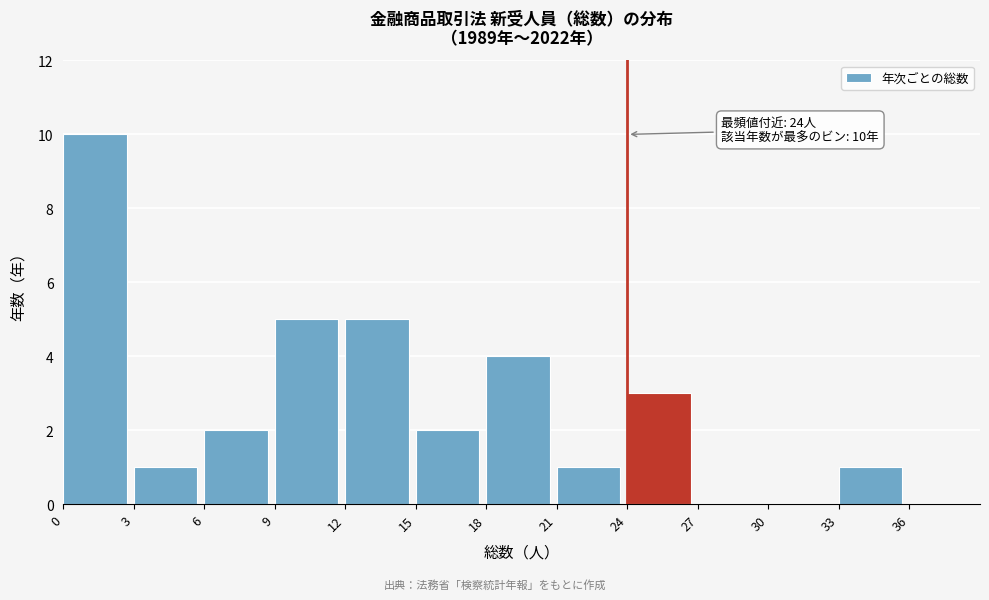

Which range on the x-axis has the tallest bar?

0 to 3